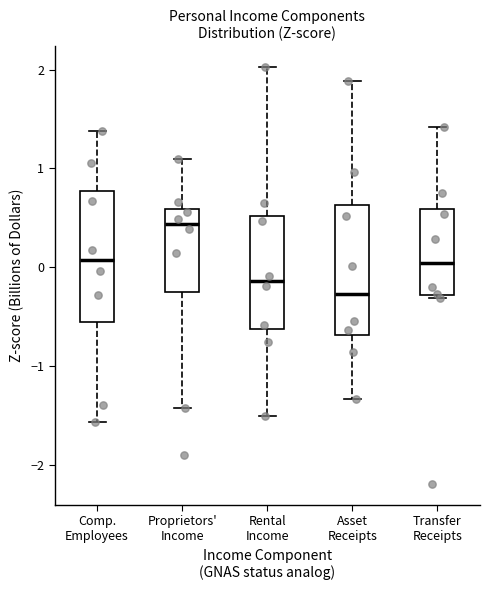

Reading left to right, read every box against the y-axis: the position of its median line, the range the box covers, and the ends of its whiskers. The values are not printed on the chart, so give them approximately, as read against the axis.

Comp. Employees: median 0.1, box -0.6 to 0.8, whiskers -1.6 to 1.4
Proprietors' Income: median 0.4, box -0.2 to 0.6, whiskers -1.4 to 1.1
Rental Income: median -0.1, box -0.6 to 0.5, whiskers -1.5 to 2.0
Asset Receipts: median -0.3, box -0.7 to 0.6, whiskers -1.3 to 1.9
Transfer Receipts: median 0.0, box -0.3 to 0.6, whiskers -0.3 (just below the box's lower edge) to 1.4